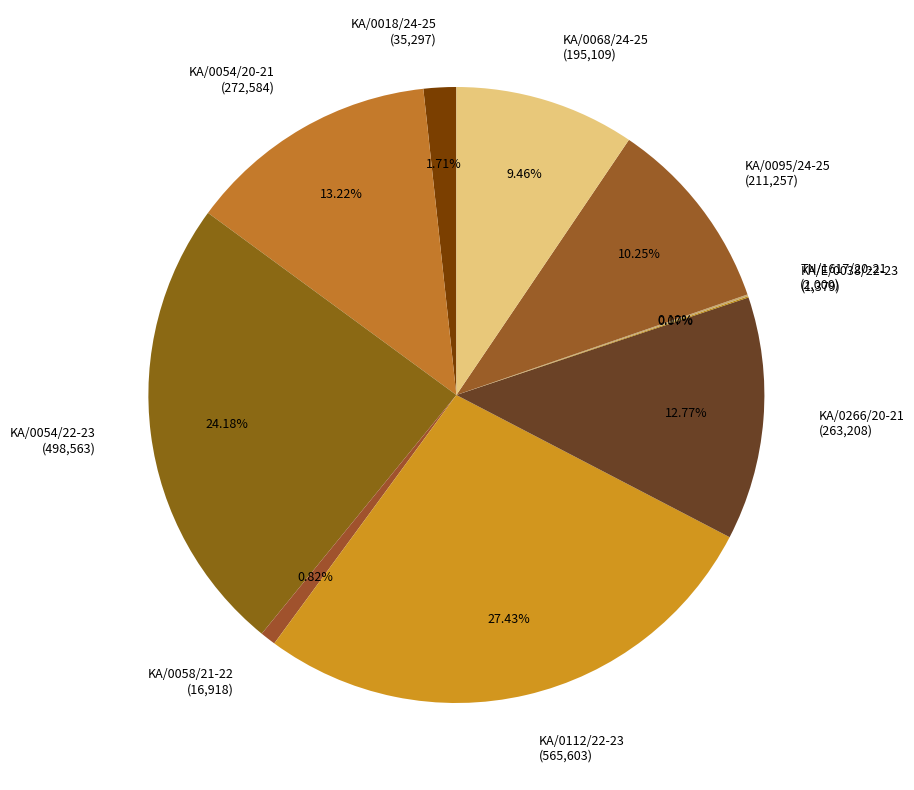

What is the ratio of the value at KA/0054/22-23 (498,563) to the value at KA/0112/22-23 (565,603)?

0.9